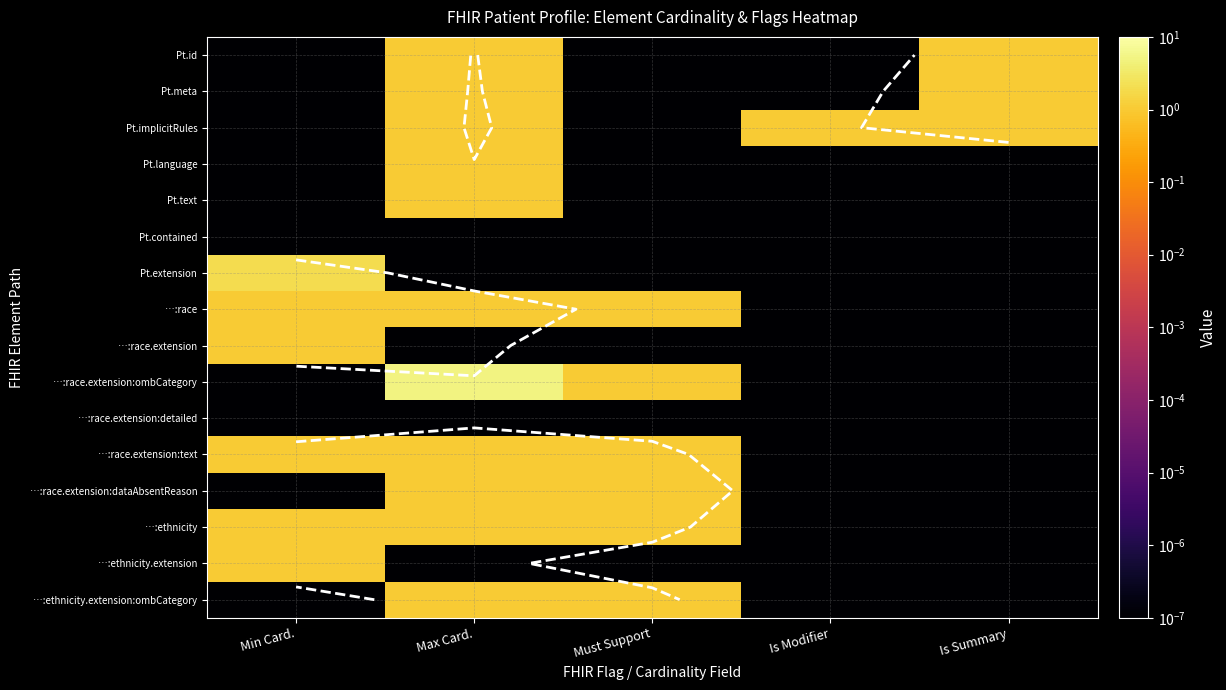

At how many categories does at least one series exceed 0?

5